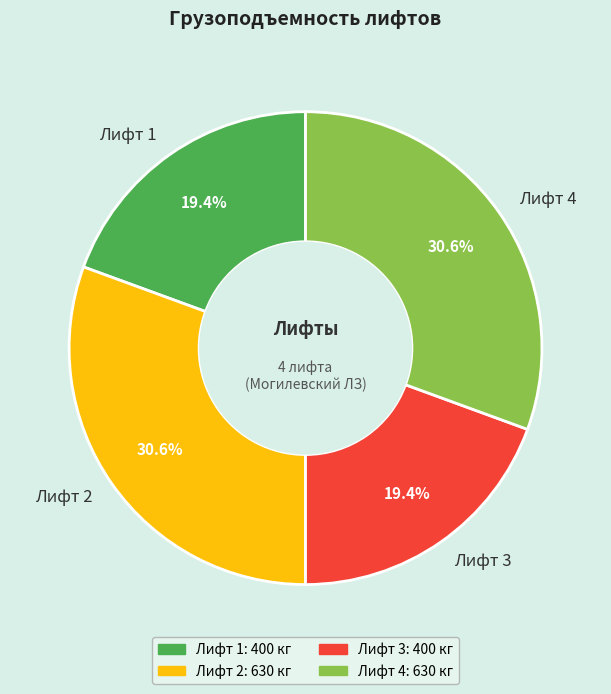

Is it true that Лифт 1 is 19% of the pie?

True